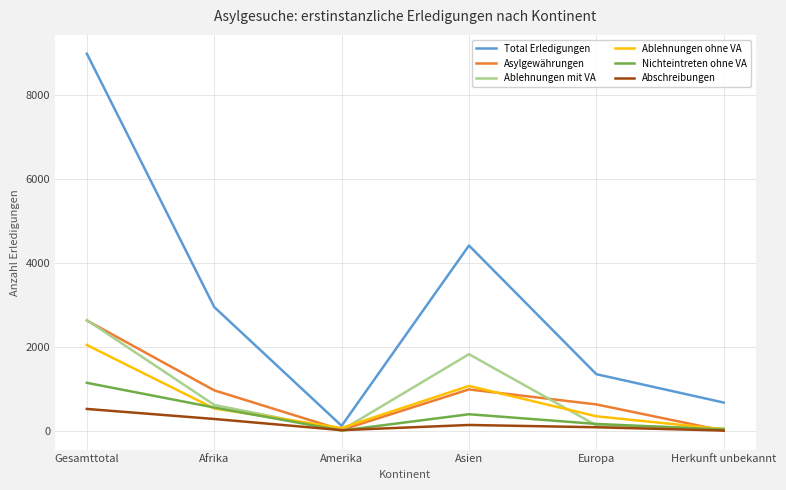

At which label does Ablehnungen ohne VA reach its peak?

Gesamttotal